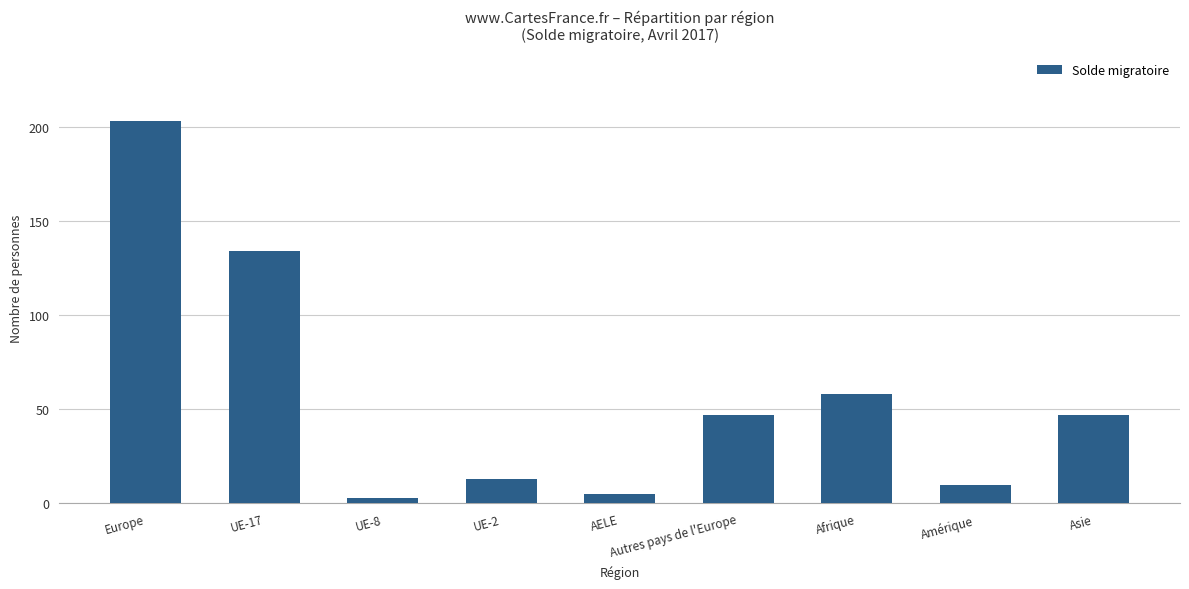

What value does the data have at Autres pays de l'Europe?

47